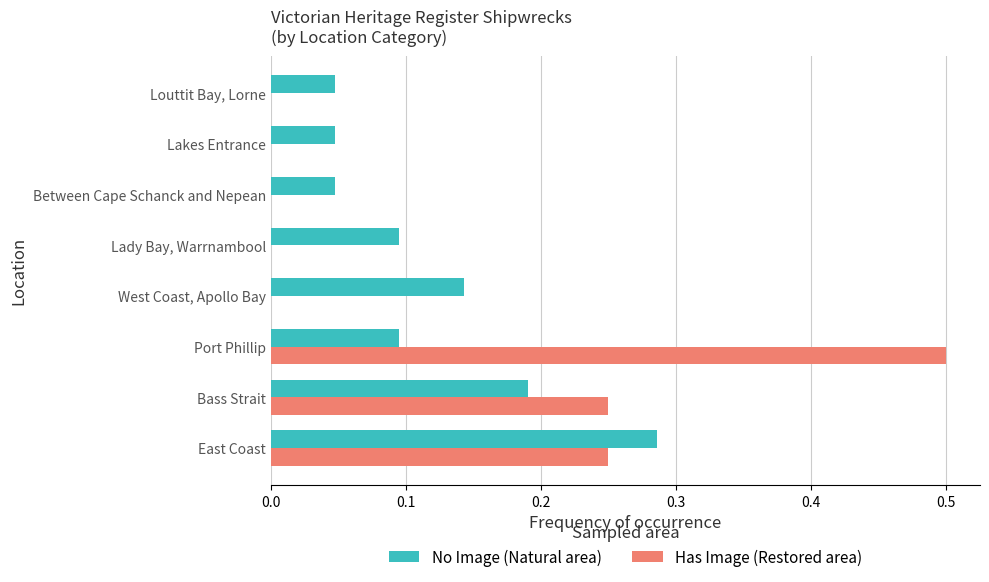

Which series changed the most between West Coast, Apollo Bay and Lakes Entrance?

No Image (Natural area)